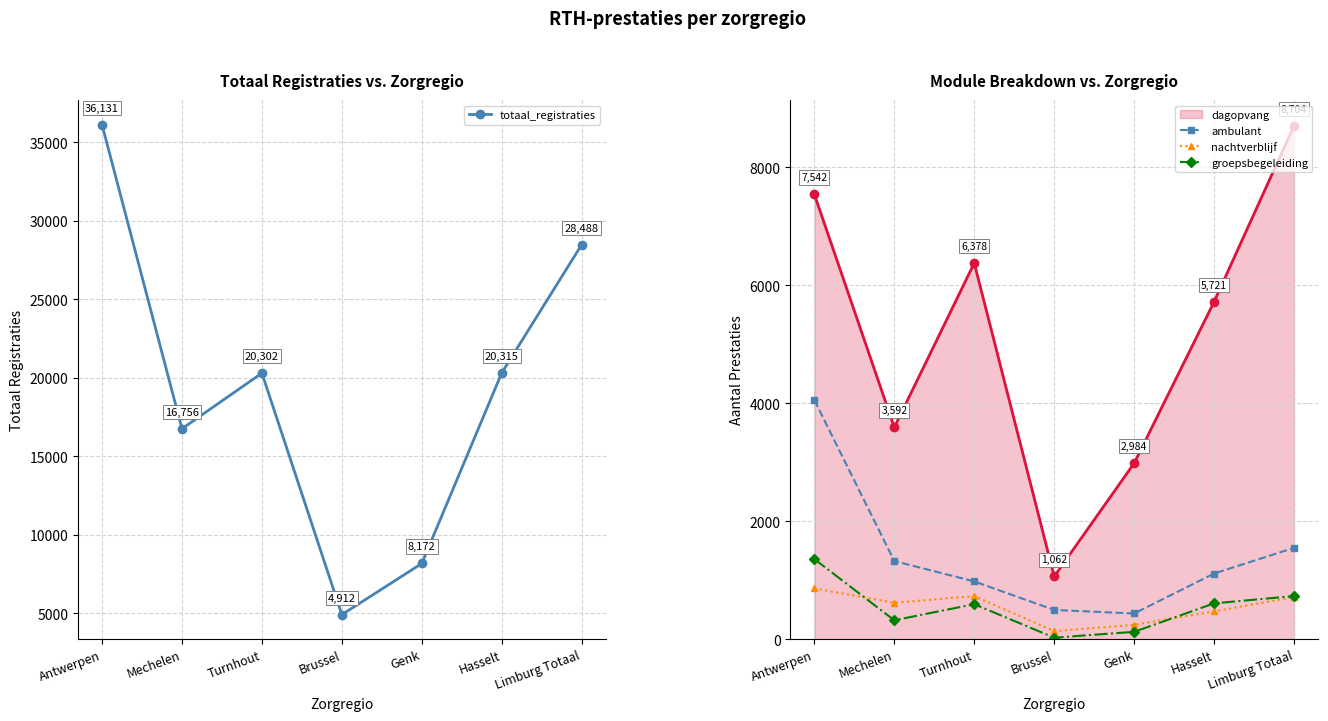

Reading left to right, what are all the values shown in this chart?

totaal_registraties: Antwerpen=36131.0	Mechelen=16756.5	Turnhout=20301.5	Brussel=4912.5	Genk=8172.5	Hasselt=20315.0	Limburg Totaal=28487.5
ambulant: Antwerpen=4054.0	Mechelen=1324.0	Turnhout=979.0	Brussel=495.0	Genk=435.0	Hasselt=1113.0	Limburg Totaal=1548.0
nachtverblijf: Antwerpen=860.0	Mechelen=617.0	Turnhout=730.0	Brussel=136.0	Genk=243.0	Hasselt=471.0	Limburg Totaal=714.0
groepsbegeleiding: Antwerpen=1358.0	Mechelen=320.0	Turnhout=593.0	Brussel=25.0	Genk=124.0	Hasselt=607.0	Limburg Totaal=731.0